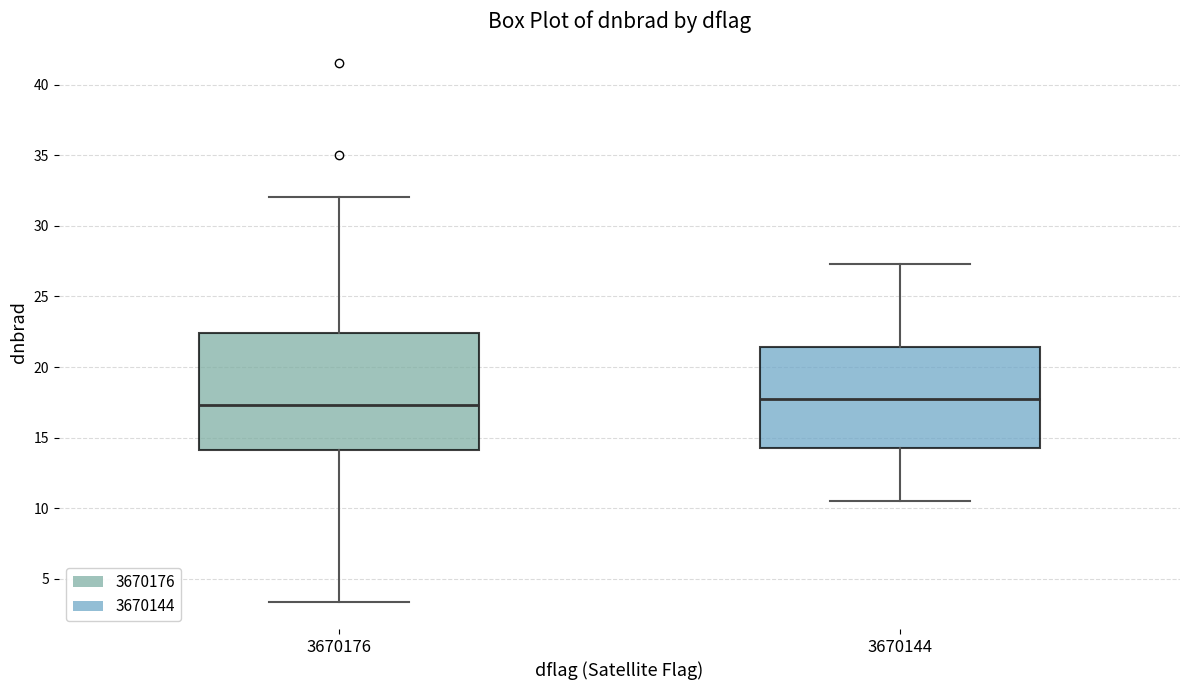

Reading left to right, transcribe this box plot: for each box, give where its median line is, the range the box spans, and where its two whiskers end, as read against the y-axis. The values are not printed on the chart, so give them approximately, as read against the axis.

3670176: median 17.5, box 14.0 to 22.5, whiskers 3.5 to 32.0
3670144: median 18.0, box 14.5 to 21.5, whiskers 10.5 to 27.5